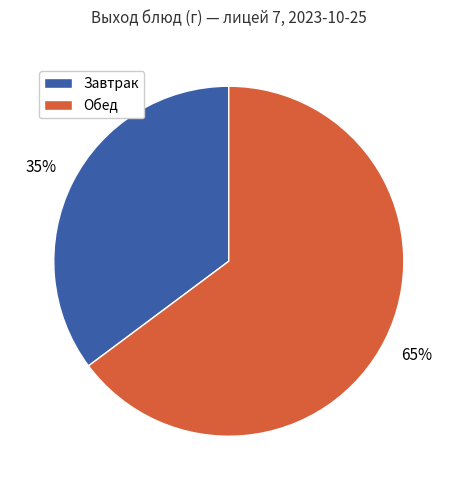

Do Завтрак and Обед together represent more than half of the pie?

Yes